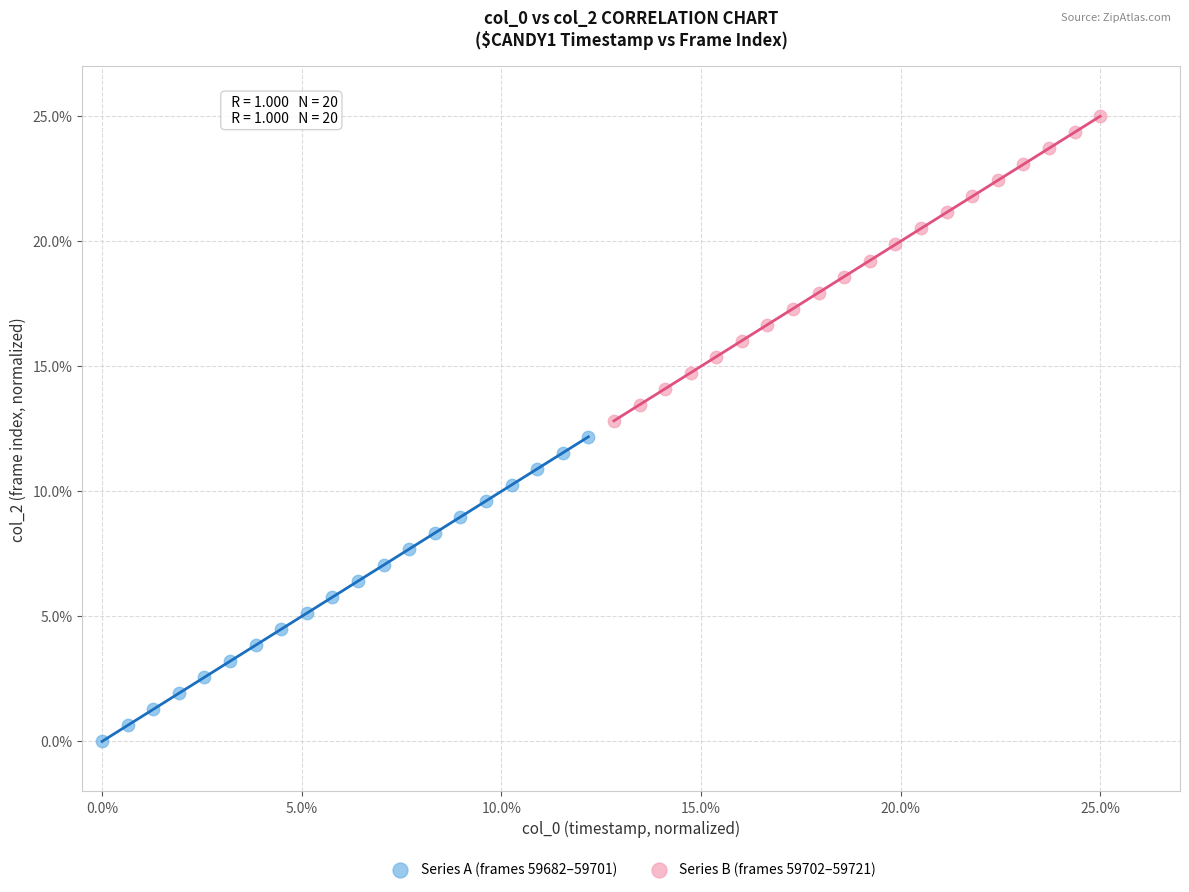

What are all the series names shown in the legend?

Series A (frames 59682–59701), Series B (frames 59702–59721)